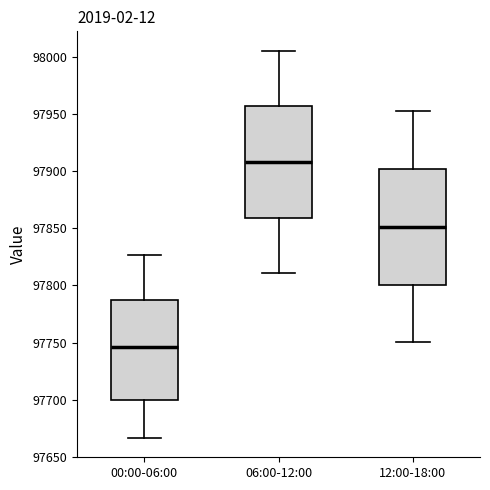

Which box has the highest median line?

06:00-12:00